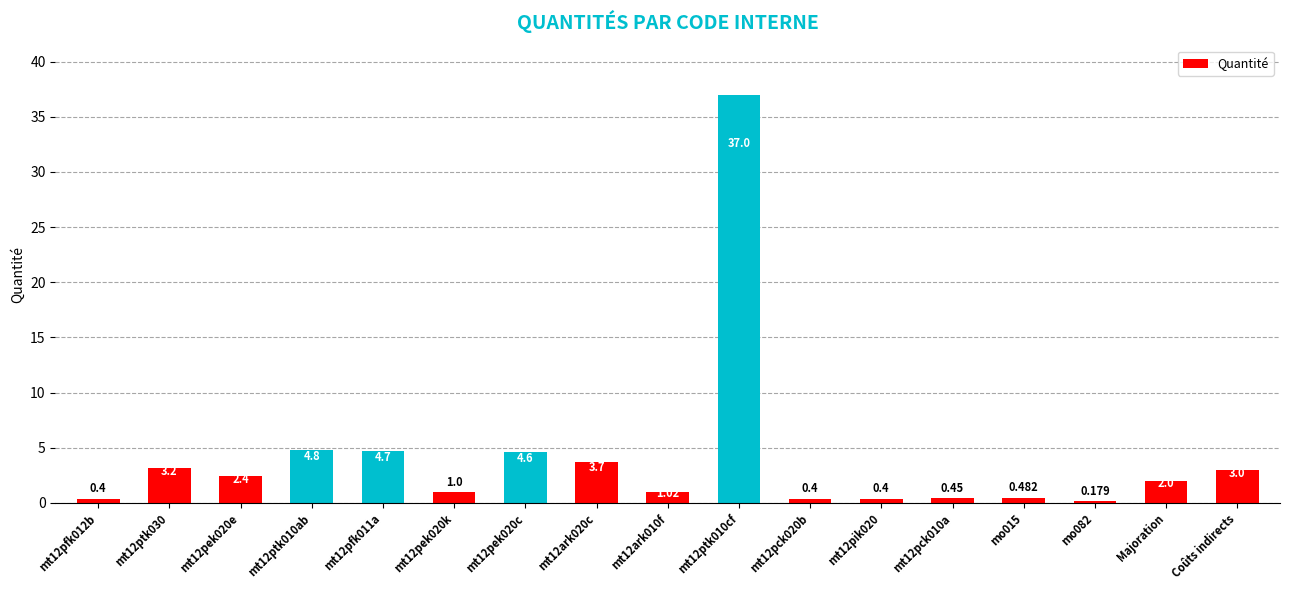

Rank the categories by value from lowest to highest.

mo082, mt12pfk012b, mt12pck020b, mt12pik020, mt12pck010a, mo015, mt12pek020k, mt12ark010f, Majoration, mt12pek020e, Coûts indirects, mt12ptk030, mt12ark020c, mt12pek020c, mt12pfk011a, mt12ptk010ab, mt12ptk010cf